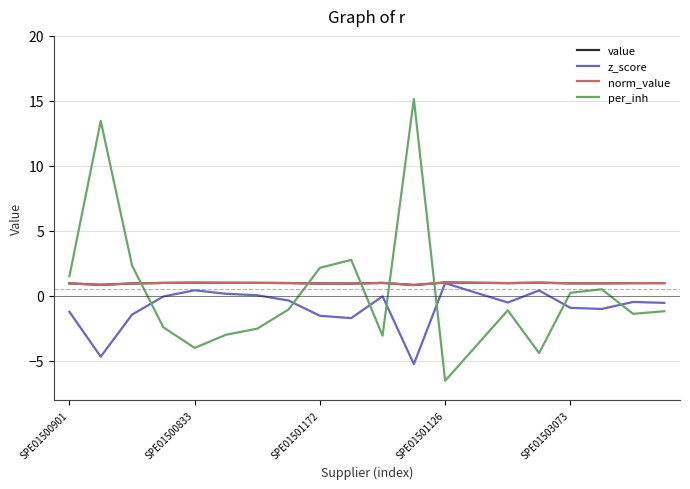

Which category has the lowest value across all series?

SPE01501126